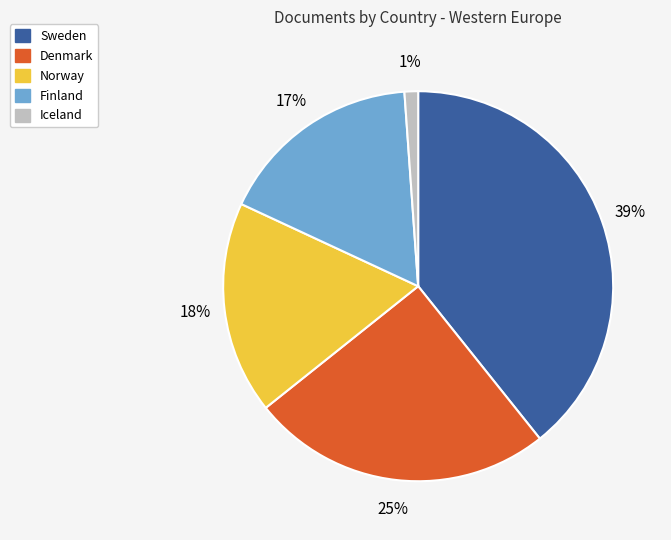

Which category has the biggest portion of the pie?

Sweden